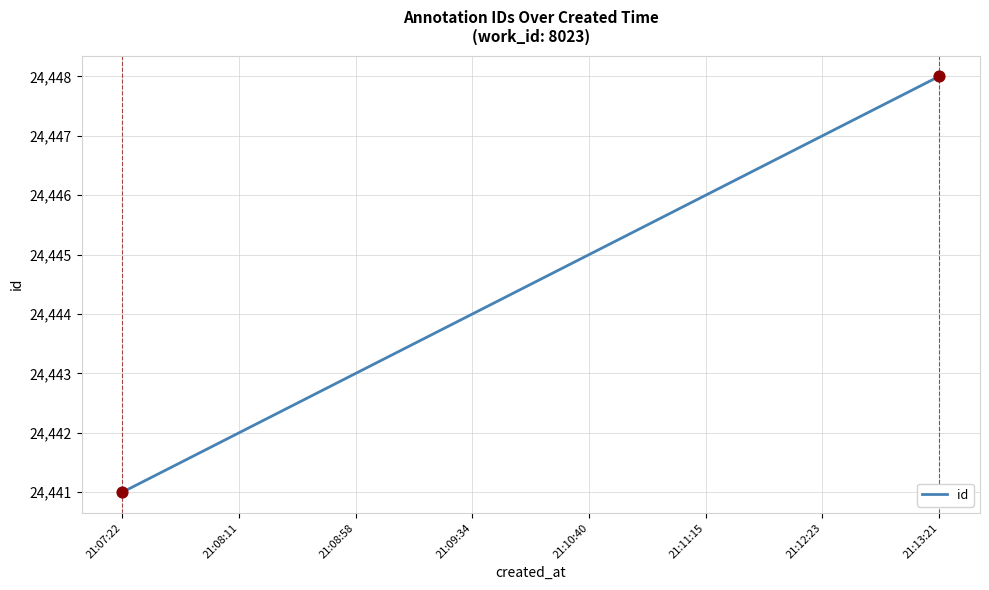

Between 21:08:58 and 21:13:21, which is larger?

21:13:21